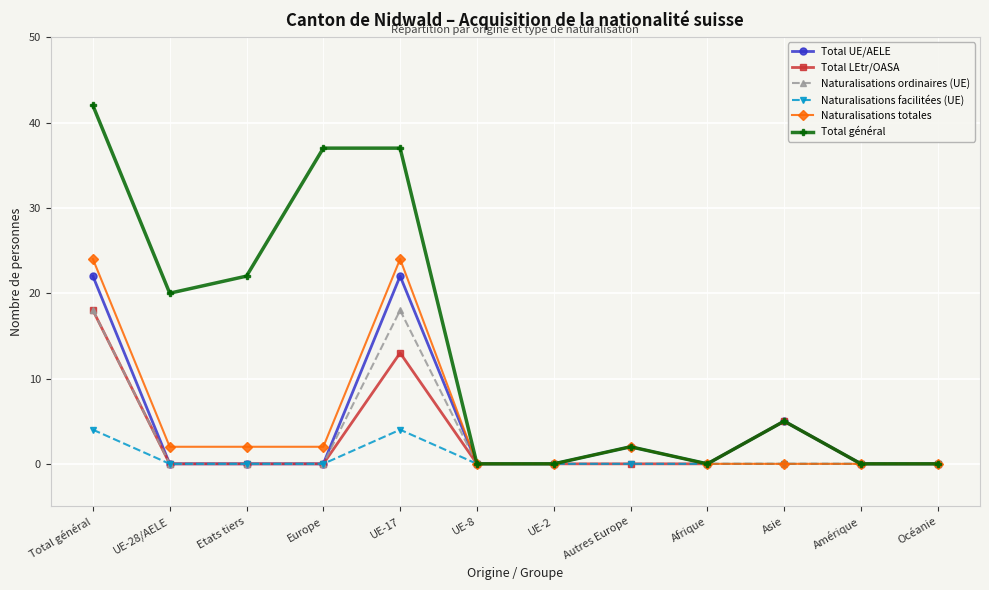

What is the approximate value of Total général at Etats tiers?

22